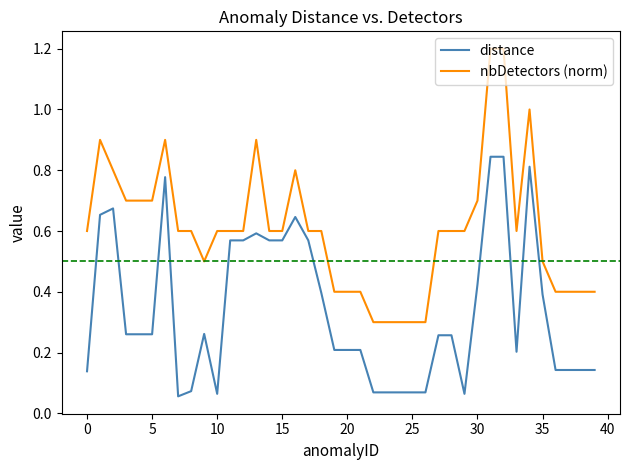

Which series has the widest spread of values?

nbDetectors (norm)